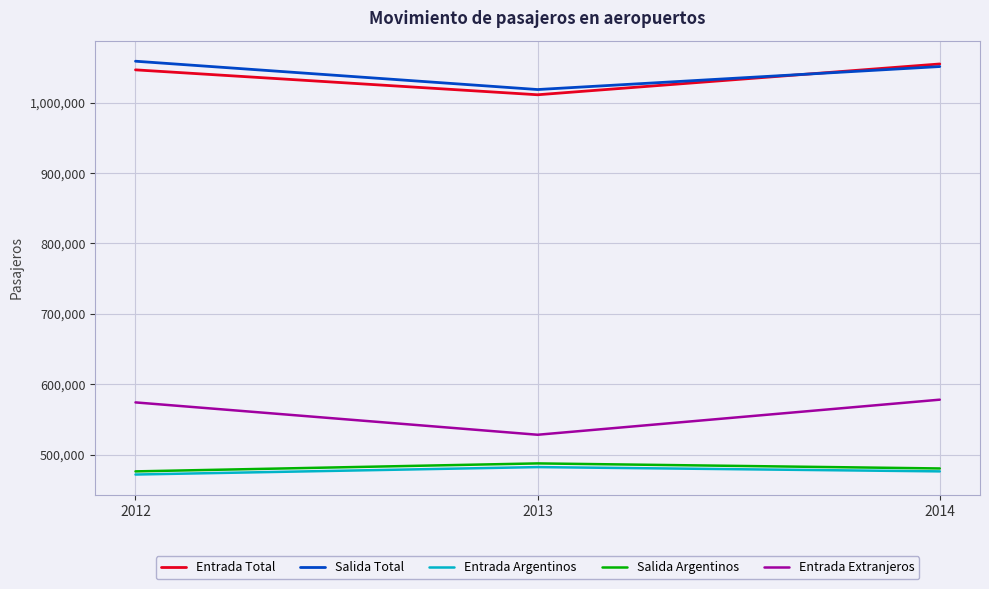

What is the maximum value for Entrada Extranjeros?

578294